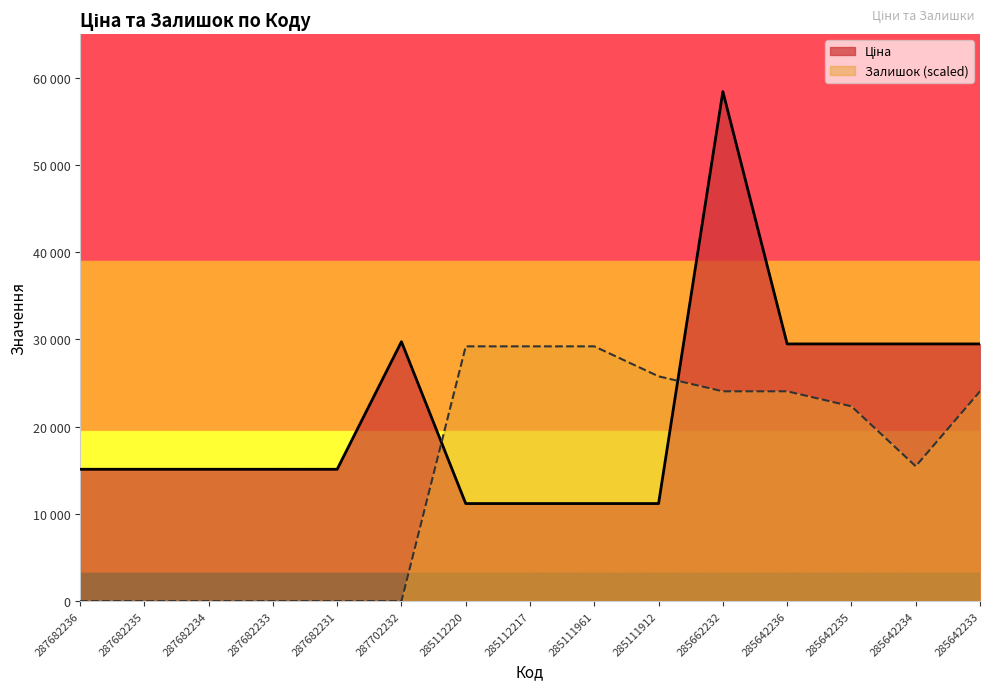

Rank the categories by Залишок value from highest to lowest.

285112220, 285112217, 285111961, 285111912, 285662232, 285642236, 285642233, 285642235, 285642234, 287682236, 287682235, 287682234, 287682233, 287682231, 287702232